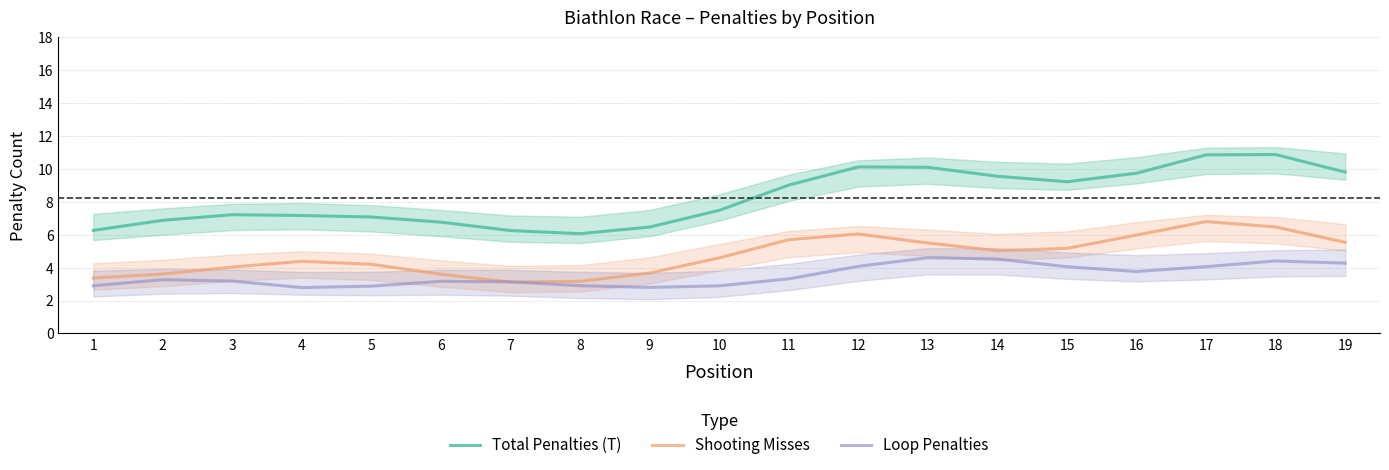

Between 8 and 13, which series saw the biggest shift?

Total Penalties (T)